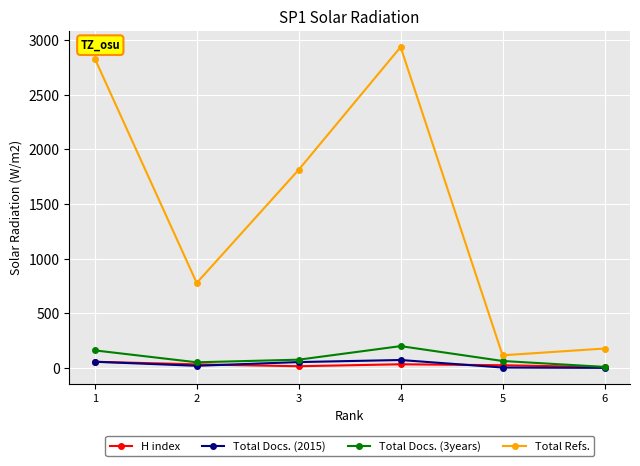

What is the greatest value displayed?

2937